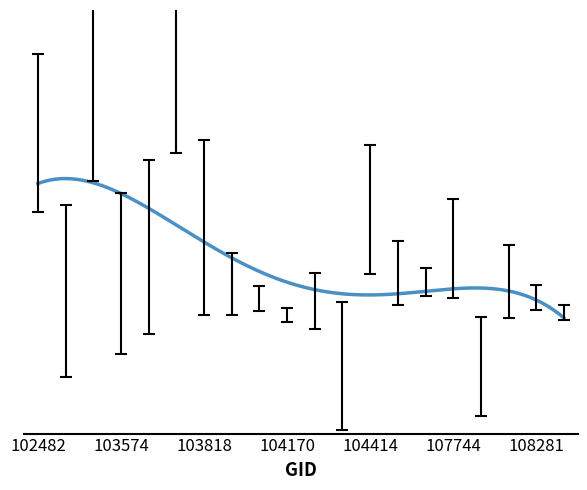

Is this an area chart (filled region under the line)?

No